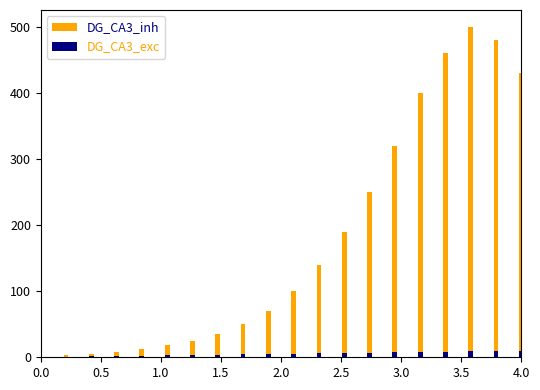

What is the lowest value of the DG_CA3_exc series?

0.5